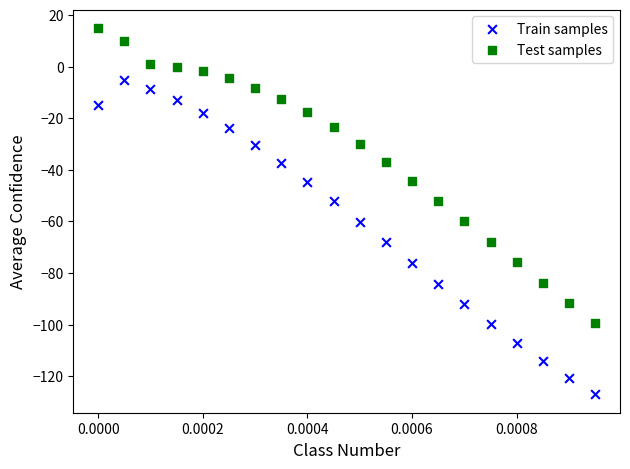

Across all data points, what is the range of Y values (max minus min)?

142.0